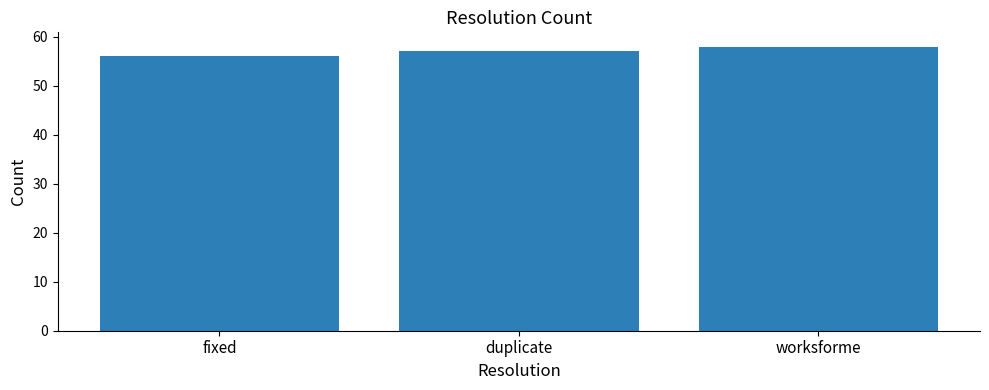

What is the difference between the second highest and minimum values?

1